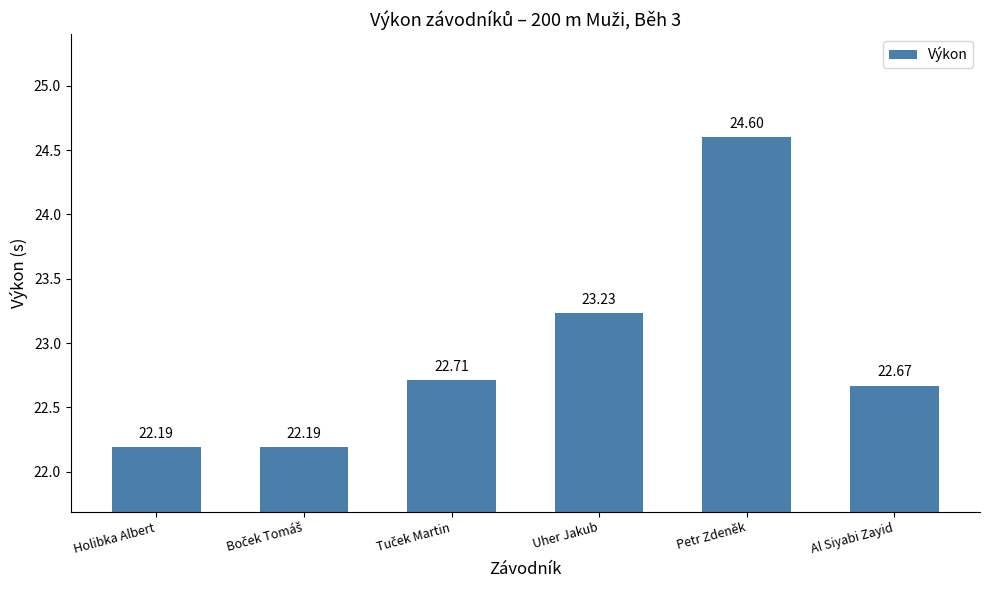

What is the difference between the maximum and minimum values?

2.4